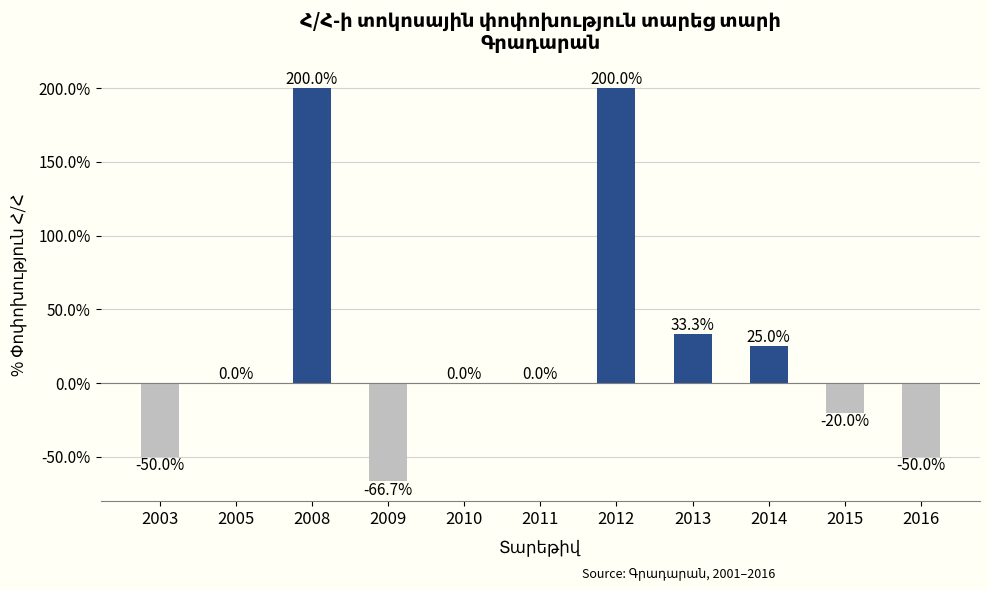

What is the change in value from 2014 to 2016?

-75.0